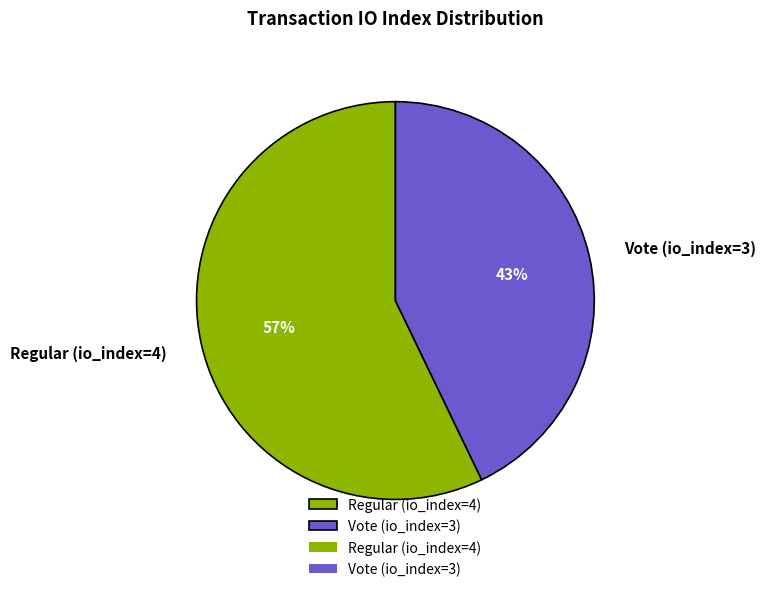

True or false: Regular (io_index=4) accounts for 46% of the total.

False